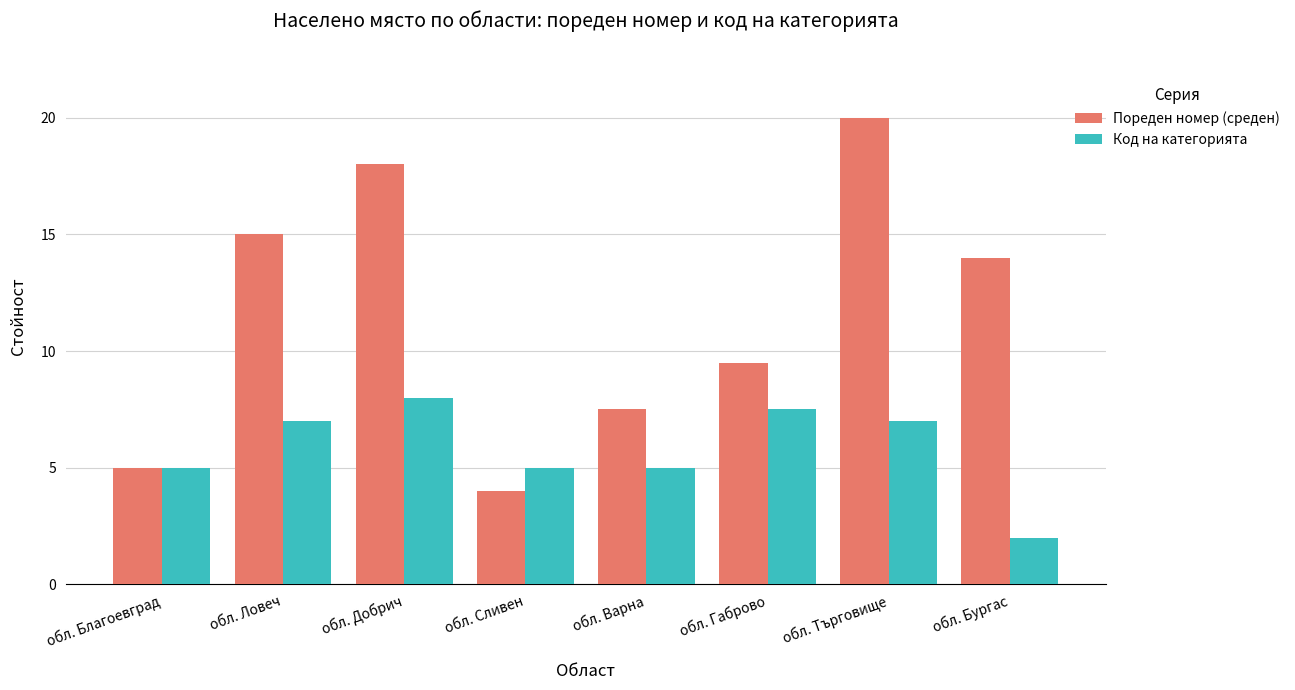

What is the lowest value of the Код на категорията series?

2.0